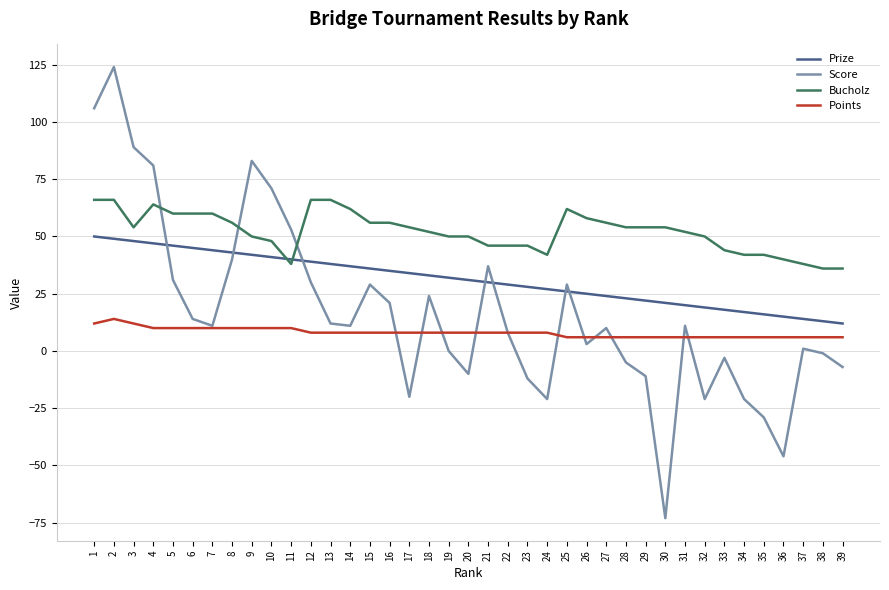

What is the difference between the maximum and minimum values in the Score series?

197